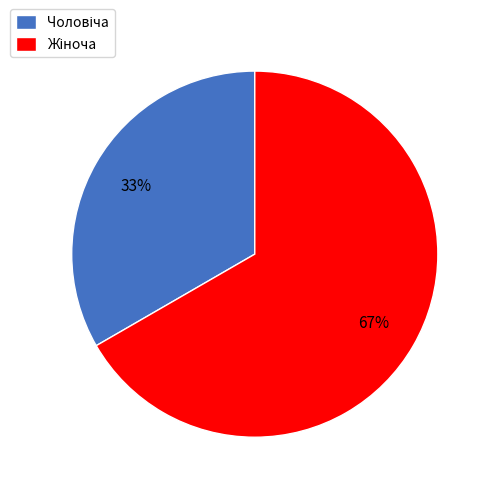

Does any single category account for the majority?

Yes